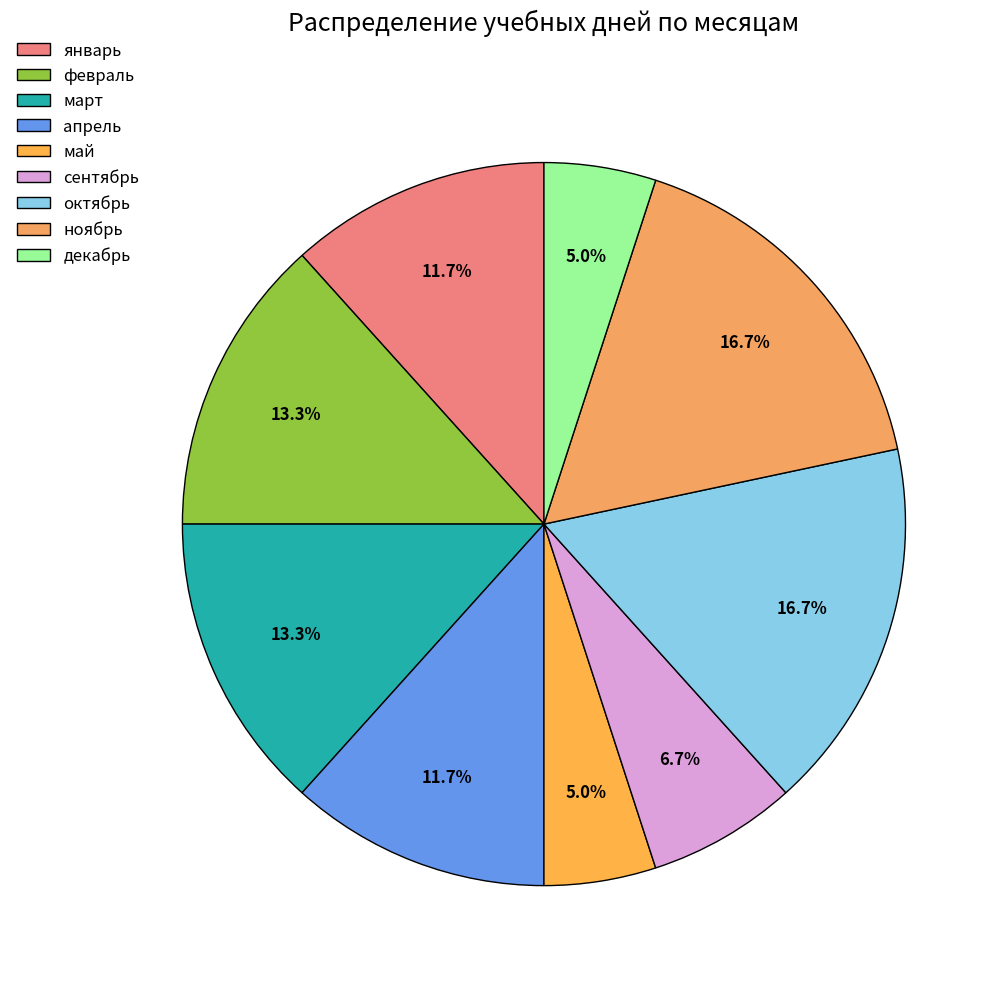

True or false: ноябрь accounts for 17% of the total.

True